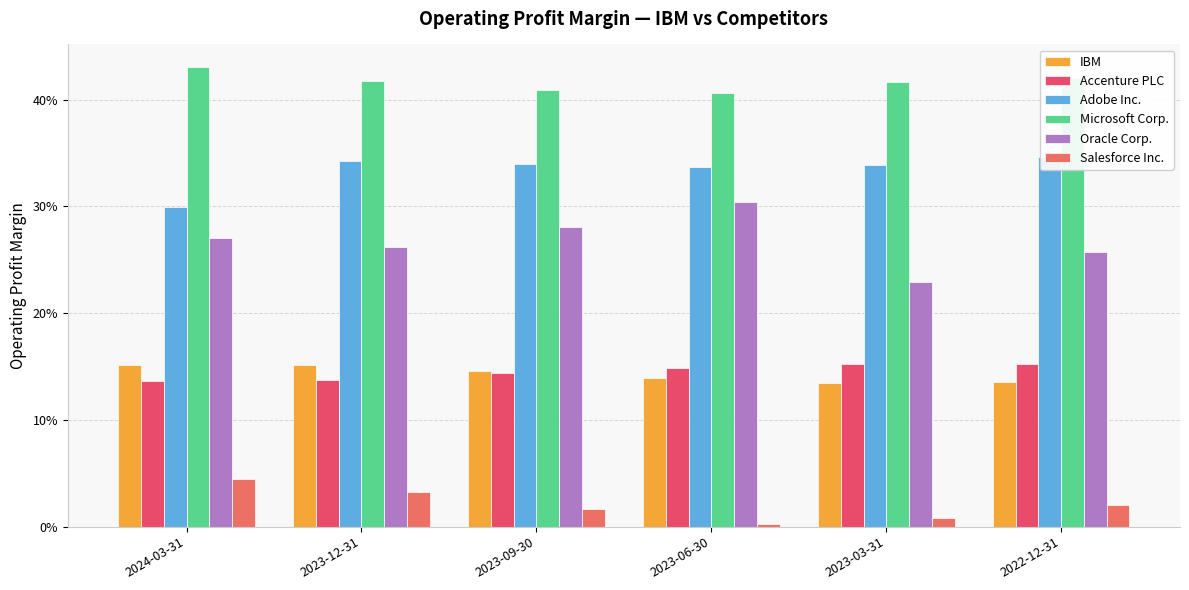

Reading left to right, what are all the values shown in this chart?

IBM: 0.2	0.2	0.1	0.1	0.1	0.1
Accenture PLC: 0.1	0.1	0.1	0.1	0.2	0.2
Adobe Inc.: 0.3	0.3	0.3	0.3	0.3	0.3
Microsoft Corp.: 0.4	0.4	0.4	0.4	0.4	0.4
Oracle Corp.: 0.3	0.3	0.3	0.3	0.2	0.3
Salesforce Inc.: 0.0	0.0	0.0	0.0	0.0	0.0